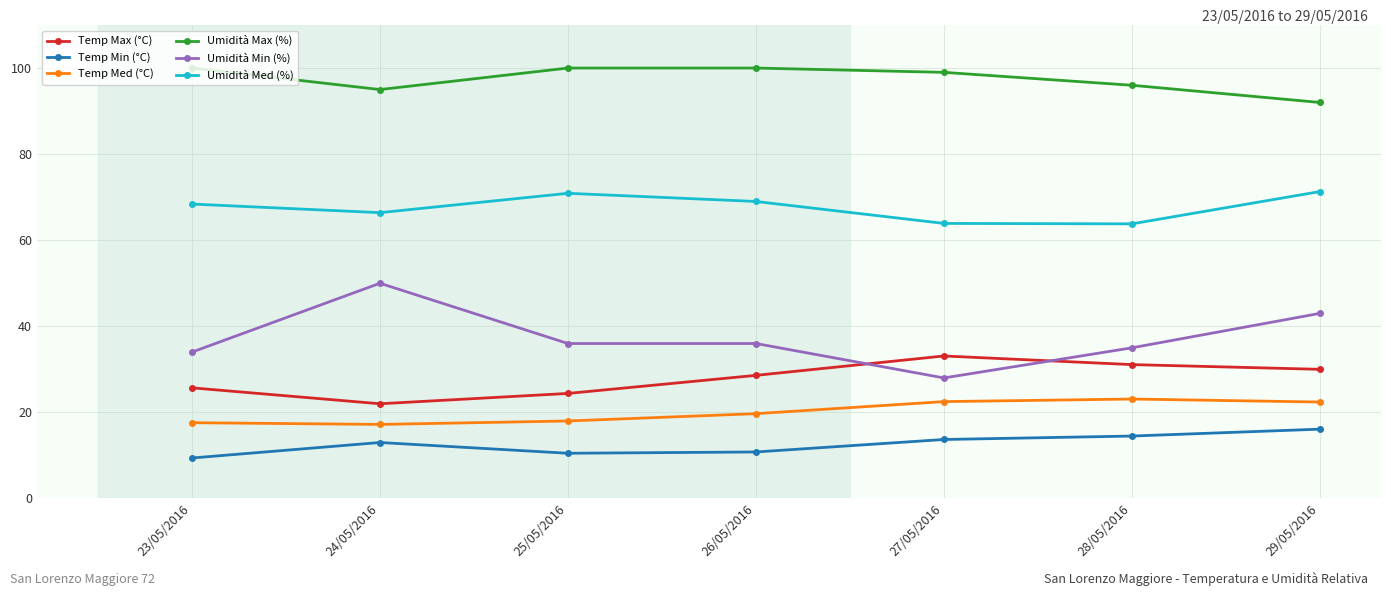

How many lines are shown in the chart?

6